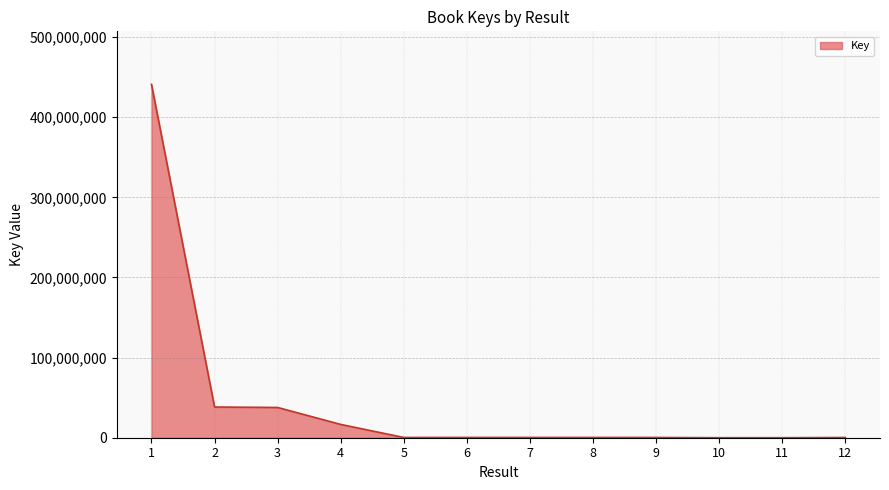

Is it true that the value at 1 is 246304553?

False